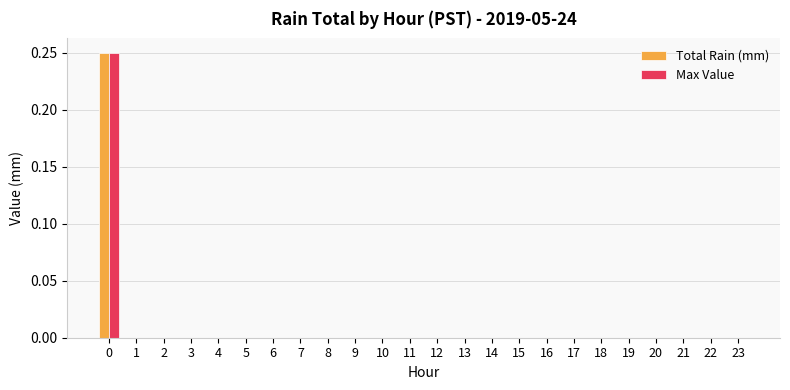

Count the number of data series in this chart.

2